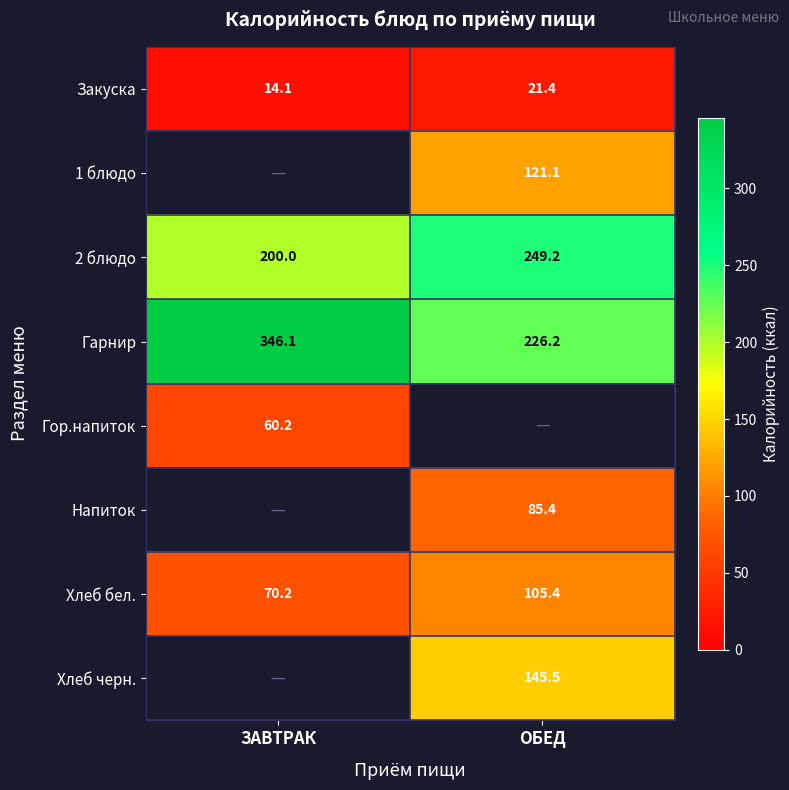

What is the sum of all Хлеб бел. values?

175.6